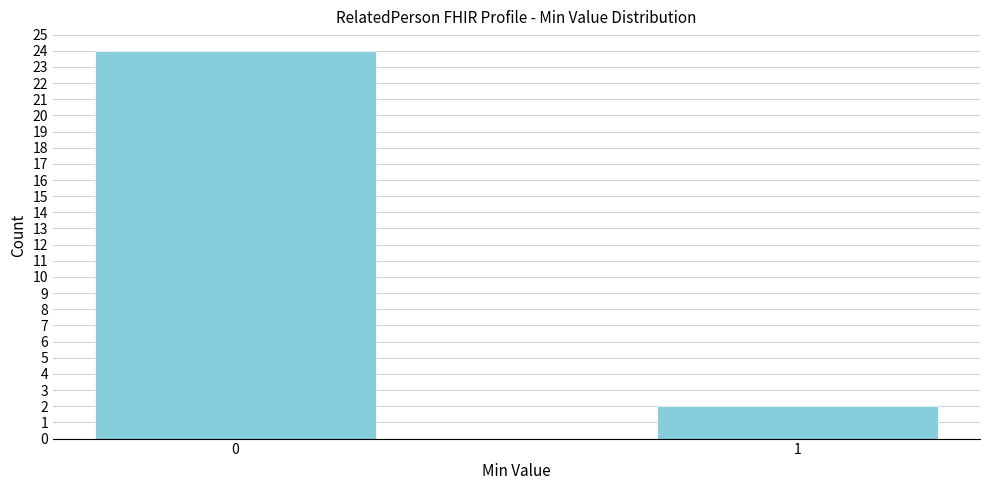

Reading right to left, transcribe all the data shown in this chart.

1=2	0=24